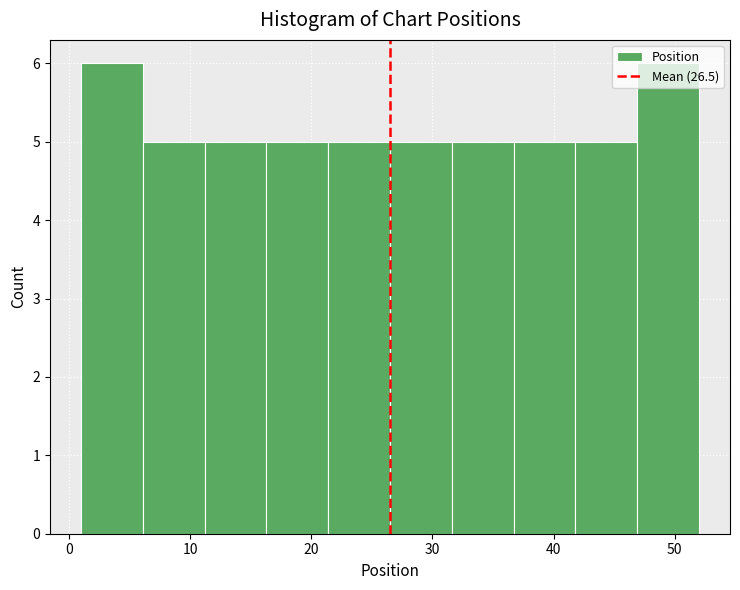

Reading left to right, list every bar in this chart as the range it spans on the x-axis followed by its height. Neither the bar edges nor the heights are printed on the chart, so give them approximately, as read against the axes.

1.0 to 6.1: 6
6.1 to 11.2: 5
11.2 to 16.3: 5
16.3 to 21.4: 5
21.4 to 26.5: 5
26.5 to 31.6: 5
31.6 to 36.7: 5
36.7 to 41.8: 5
41.8 to 46.9: 5
46.9 to 52.0: 6